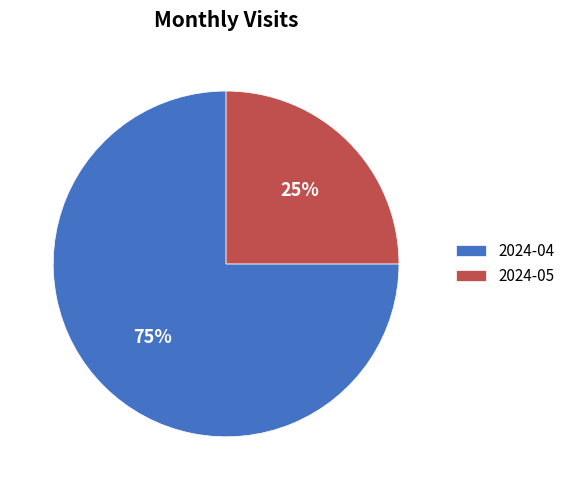

Approximately how many times larger is the value at 2024-05 compared to 2024-04?

0.3